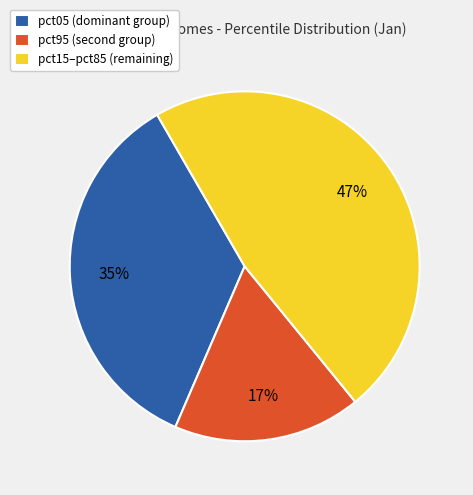

Is there a majority slice in this chart?

No